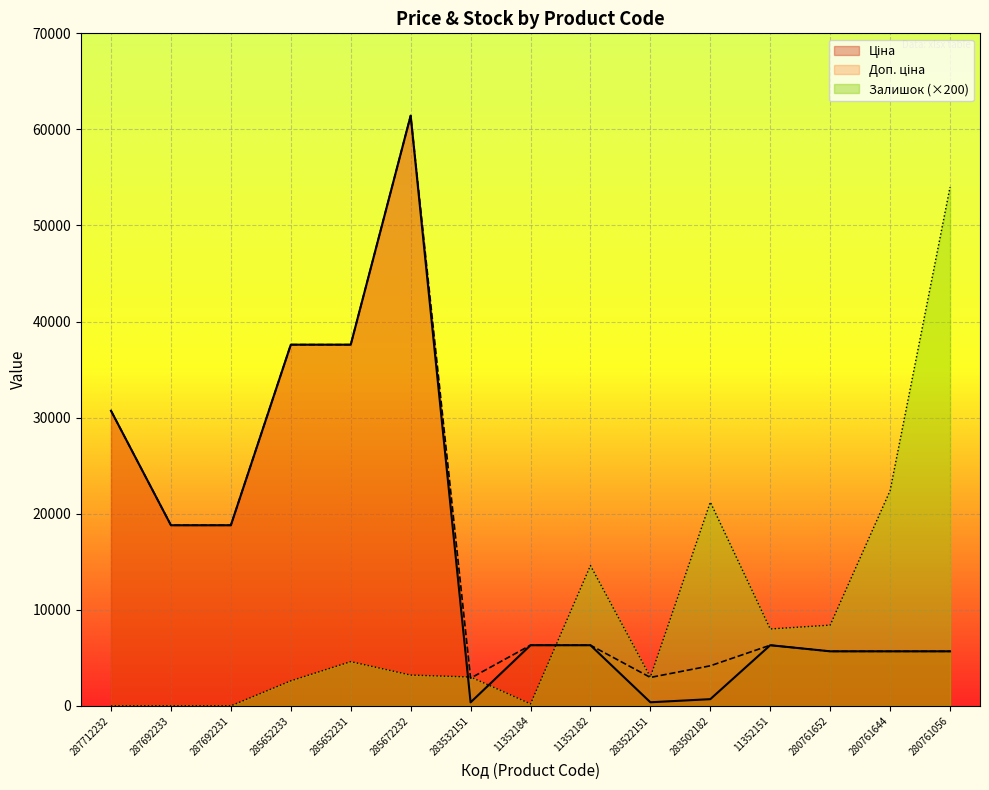

Where is the first local maximum for Ціна?

285672232